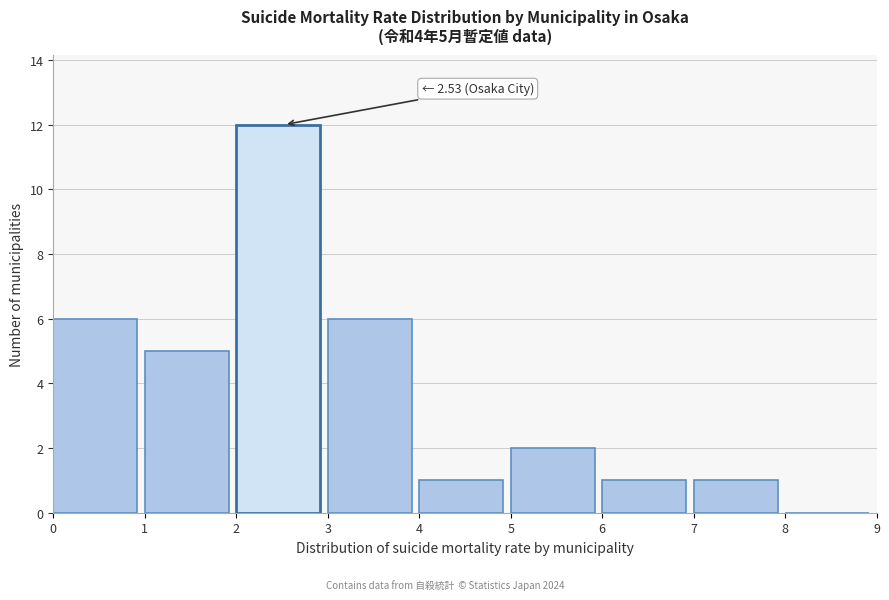

Over which range of the x-axis is the bar tallest?

2 to 3